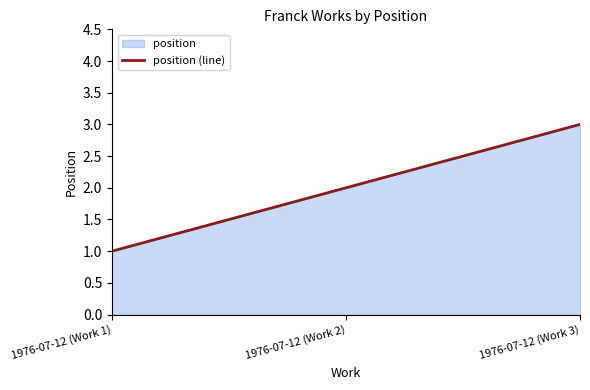

What is the difference between the maximum and minimum values?

2.0